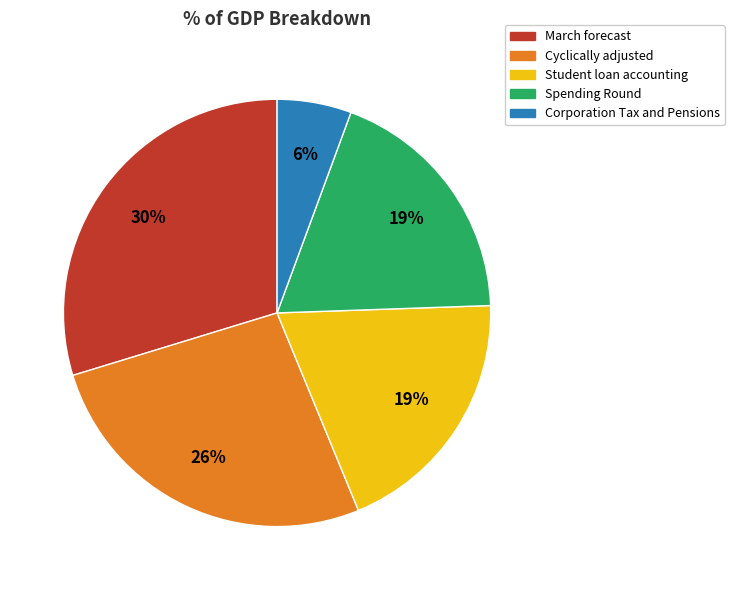

Does March forecast account for over 50% of the chart?

No